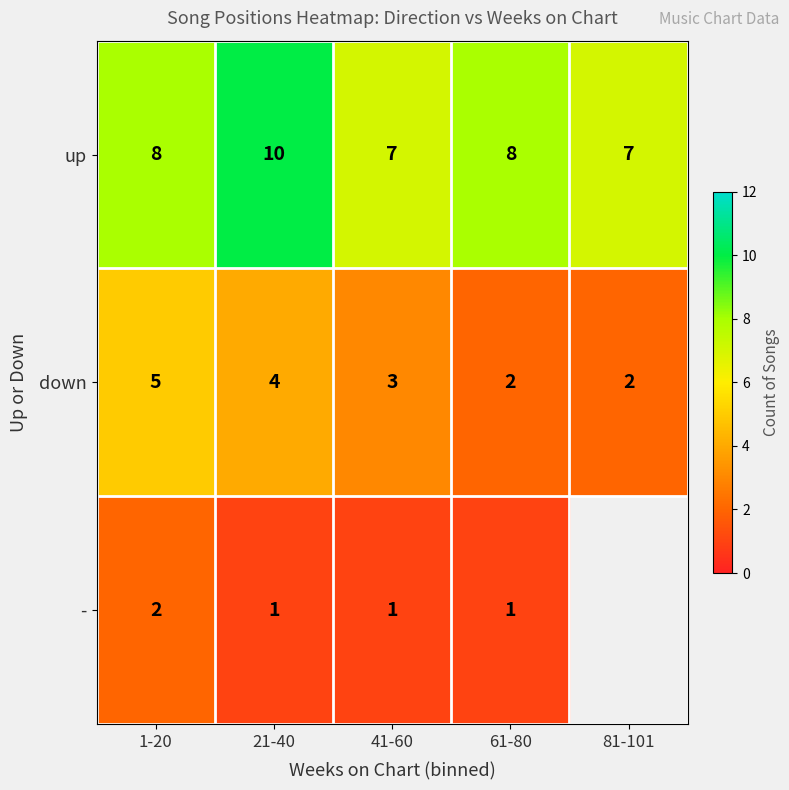

Count the down values in the range 2 to 4.

4